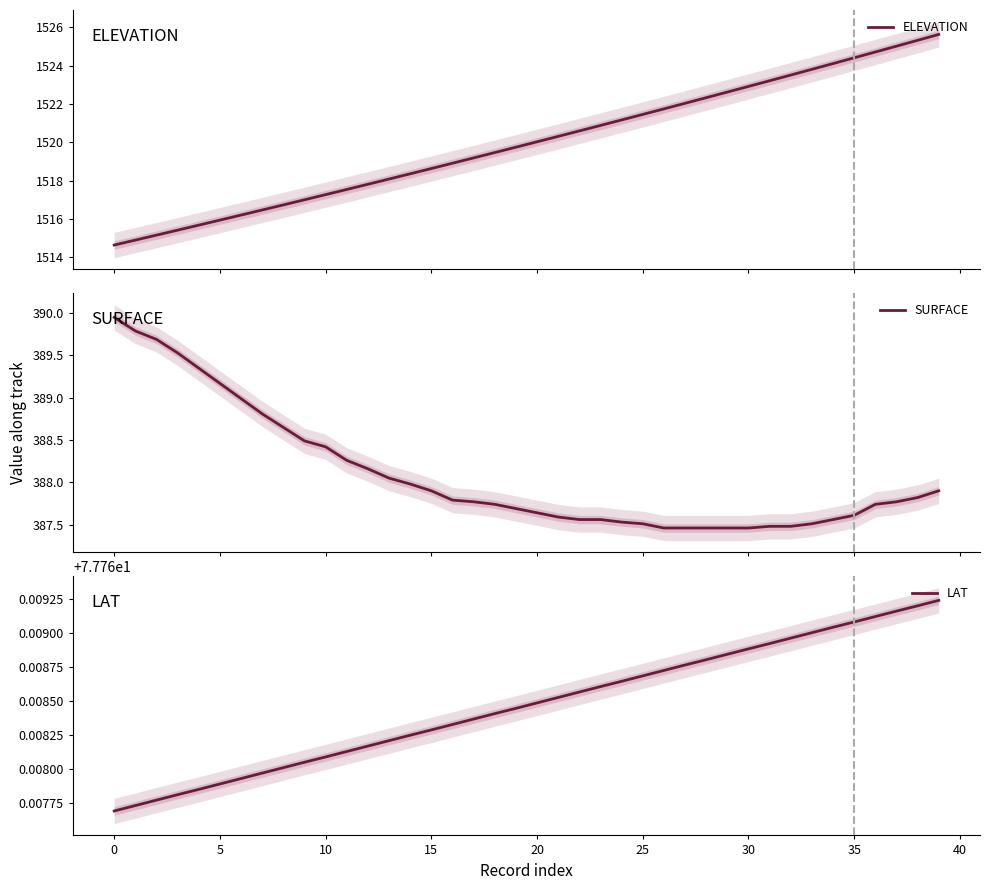

What value does the ELEVATION series have at 15?

1518.6